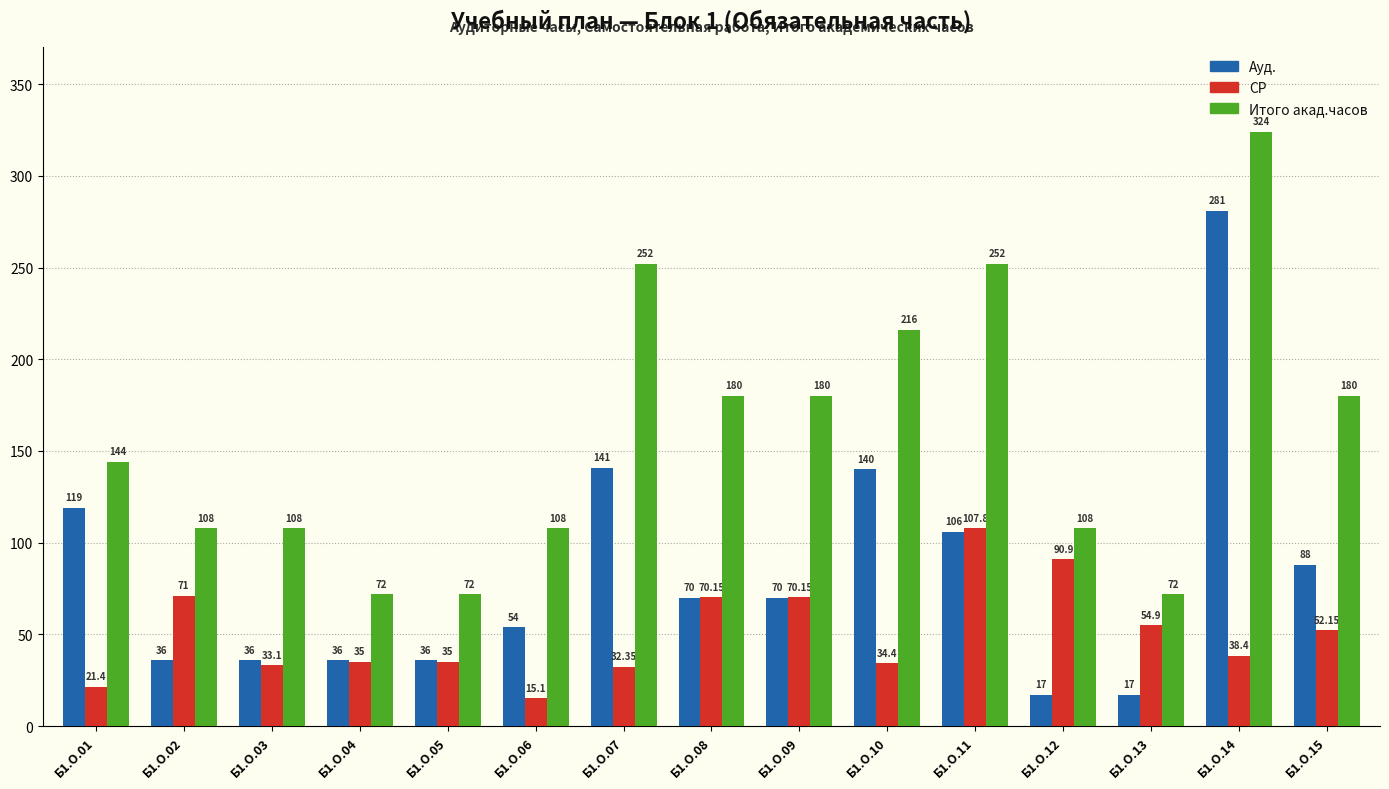

What is the minimum value shown in the chart?

15.1